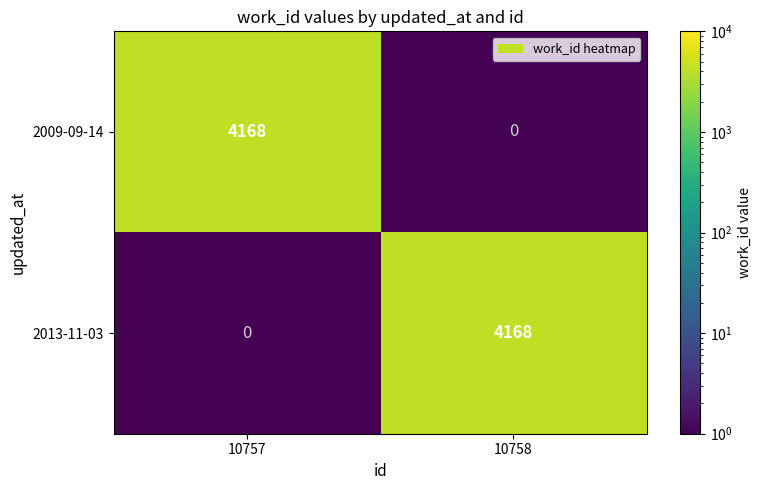

True or false: 2013-11-03 has a value of -1789 at 10757.

False